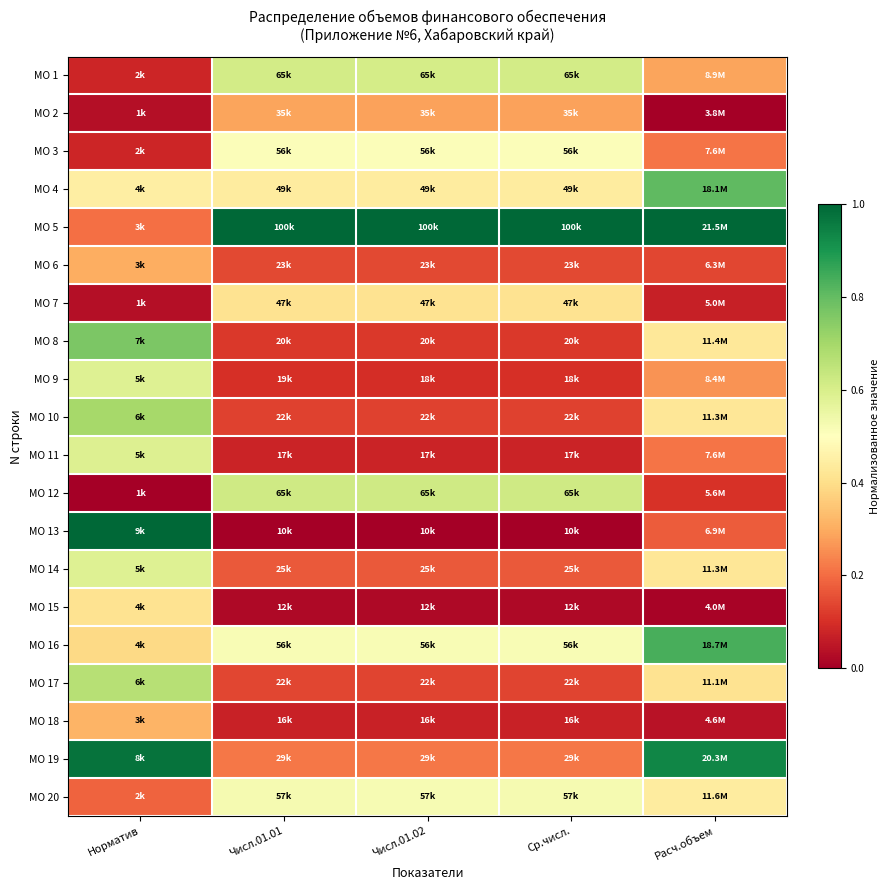

Reading left to right, list all the values displayed in this chart.

МО 1: Норматив=0.1	Числ.01.01=0.6	Числ.01.02=0.6	Ср.числ.=0.6	Расч.объем=0.3
МО 2: Норматив=0.0	Числ.01.01=0.3	Числ.01.02=0.3	Ср.числ.=0.3	Расч.объем=0.0
МО 3: Норматив=0.1	Числ.01.01=0.5	Числ.01.02=0.5	Ср.числ.=0.5	Расч.объем=0.2
МО 4: Норматив=0.4	Числ.01.01=0.4	Числ.01.02=0.4	Ср.числ.=0.4	Расч.объем=0.8
МО 5: Норматив=0.2	Числ.01.01=1.0	Числ.01.02=1.0	Ср.числ.=1.0	Расч.объем=1.0
МО 6: Норматив=0.3	Числ.01.01=0.1	Числ.01.02=0.1	Ср.числ.=0.1	Расч.объем=0.1
МО 7: Норматив=0.0	Числ.01.01=0.4	Числ.01.02=0.4	Ср.числ.=0.4	Расч.объем=0.1
МО 8: Норматив=0.8	Числ.01.01=0.1	Числ.01.02=0.1	Ср.числ.=0.1	Расч.объем=0.4
МО 9: Норматив=0.6	Числ.01.01=0.1	Числ.01.02=0.1	Ср.числ.=0.1	Расч.объем=0.3
МО 10: Норматив=0.7	Числ.01.01=0.1	Числ.01.02=0.1	Ср.числ.=0.1	Расч.объем=0.4
МО 11: Норматив=0.6	Числ.01.01=0.1	Числ.01.02=0.1	Ср.числ.=0.1	Расч.объем=0.2
МО 12: Норматив=0.0	Числ.01.01=0.6	Числ.01.02=0.6	Ср.числ.=0.6	Расч.объем=0.1
МО 13: Норматив=1.0	Числ.01.01=0.0	Числ.01.02=0.0	Ср.числ.=0.0	Расч.объем=0.2
МО 14: Норматив=0.6	Числ.01.01=0.2	Числ.01.02=0.2	Ср.числ.=0.2	Расч.объем=0.4
МО 15: Норматив=0.4	Числ.01.01=0.0	Числ.01.02=0.0	Ср.числ.=0.0	Расч.объем=0.0
МО 16: Норматив=0.4	Числ.01.01=0.5	Числ.01.02=0.5	Ср.числ.=0.5	Расч.объем=0.8
МО 17: Норматив=0.7	Числ.01.01=0.1	Числ.01.02=0.1	Ср.числ.=0.1	Расч.объем=0.4
МО 18: Норматив=0.3	Числ.01.01=0.1	Числ.01.02=0.1	Ср.числ.=0.1	Расч.объем=0.0
МО 19: Норматив=1.0	Числ.01.01=0.2	Числ.01.02=0.2	Ср.числ.=0.2	Расч.объем=0.9
МО 20: Норматив=0.2	Числ.01.01=0.5	Числ.01.02=0.5	Ср.числ.=0.5	Расч.объем=0.4